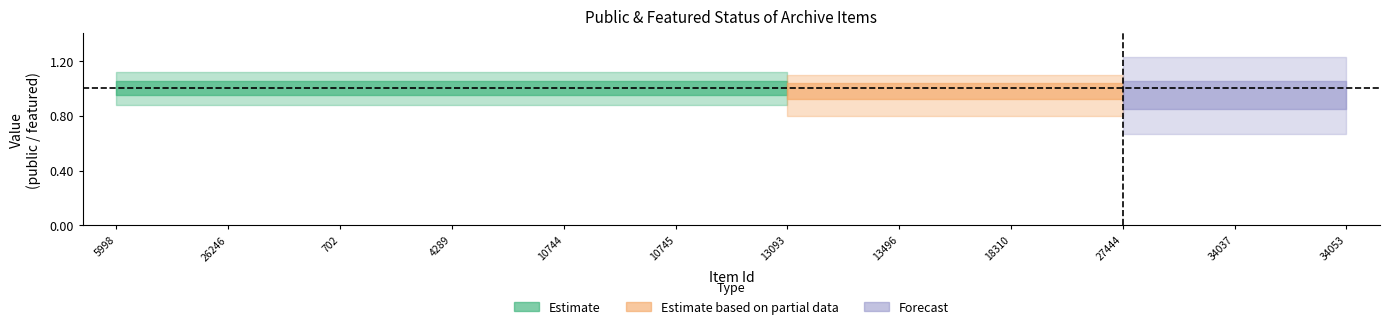

Reading left to right, list all the values displayed in this chart.

public: 1	1	1	1	1	1	1	1	1	1	1	1
featured: 0	0	1	0	0	0	0	0	0	0	0	0